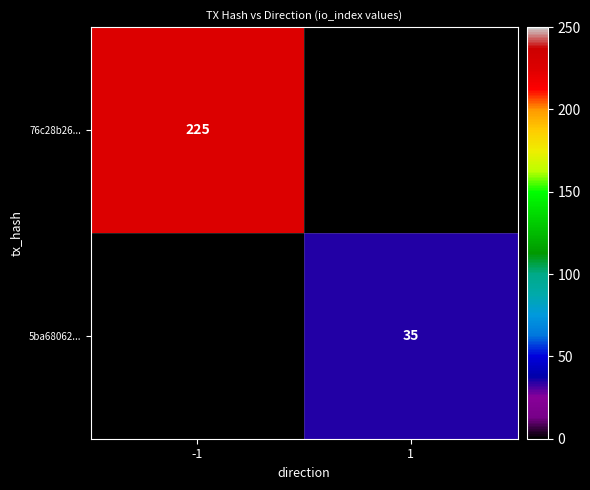

True or false: 76c28b26... has a value of 370 at -1.

False